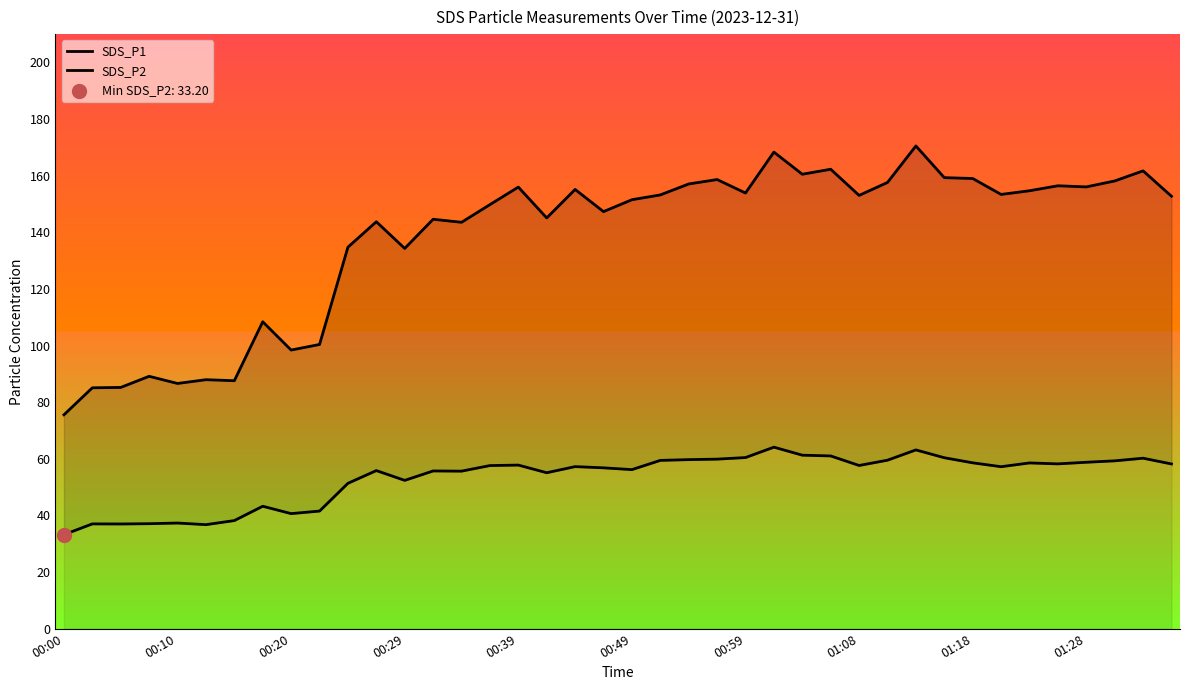

Which series reaches the maximum Y coordinate?

SDS_P1